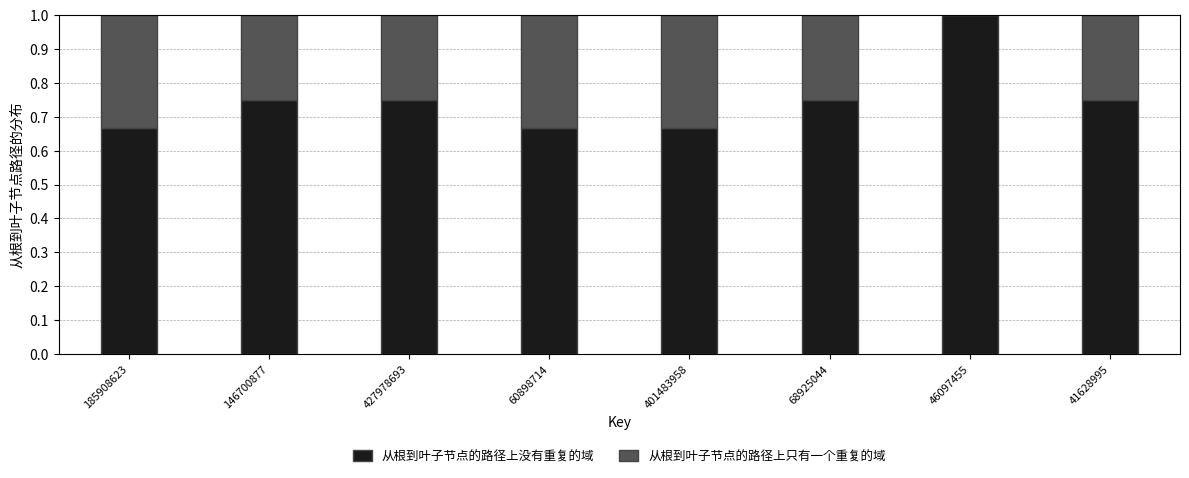

What is the total value across all series at 46097455?

1.0